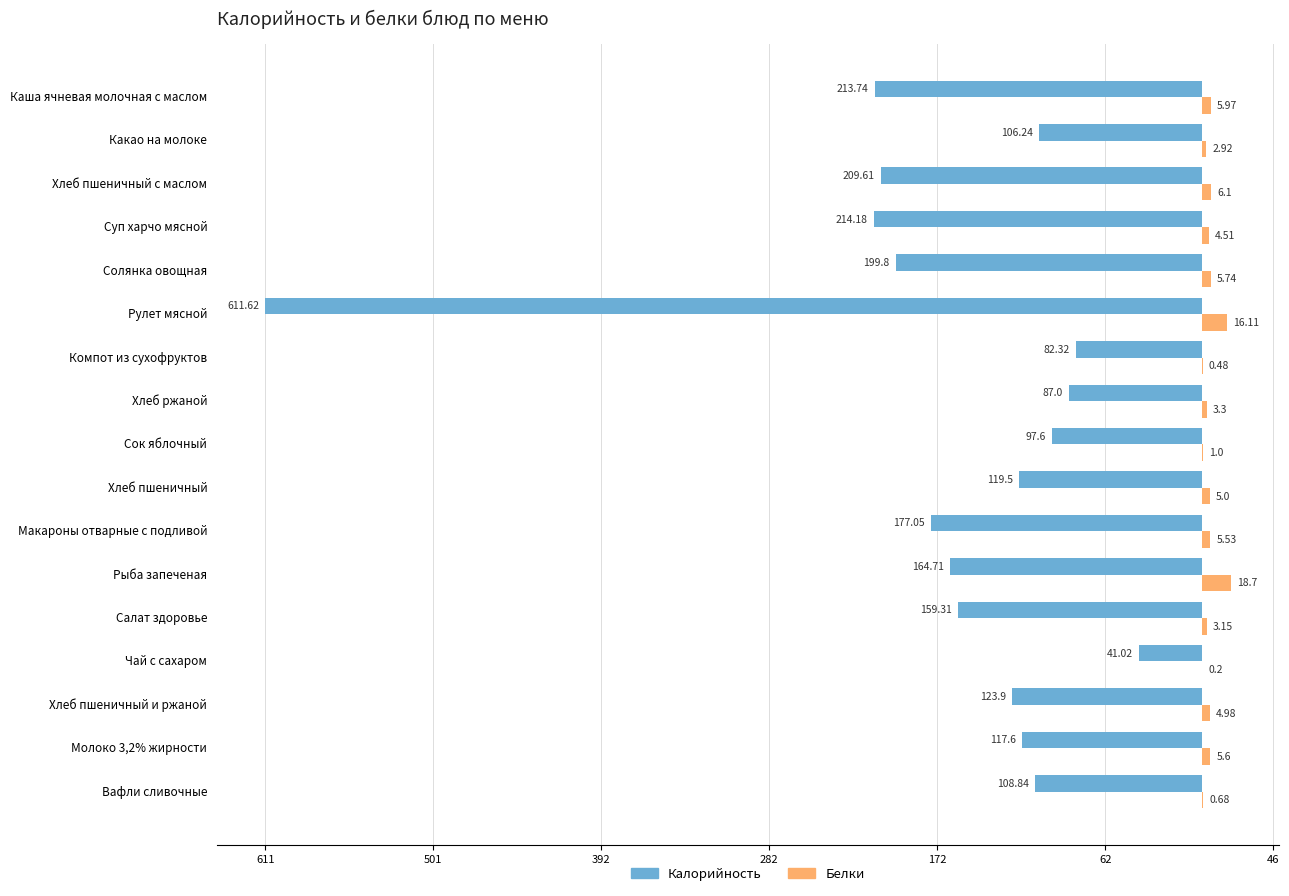

What are all the series names shown in the legend?

Калорийность, Белки